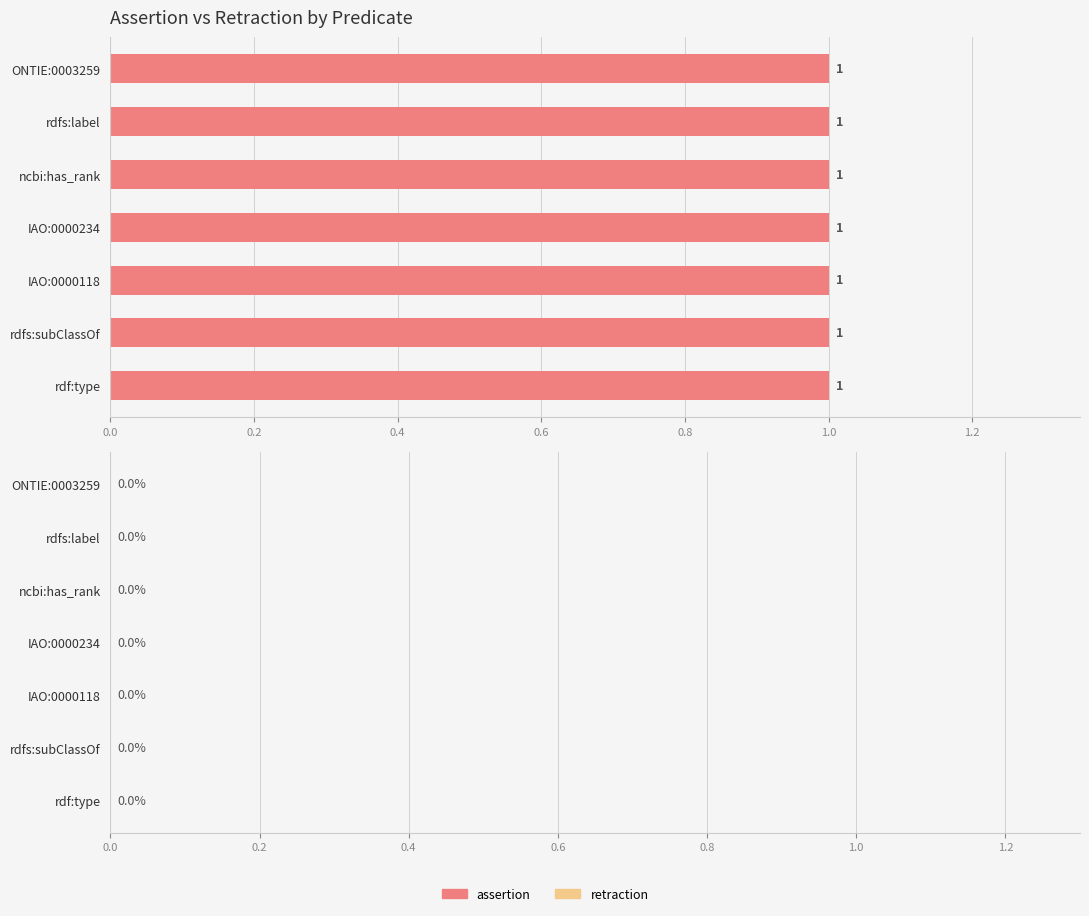

Are the bars horizontal?

Yes